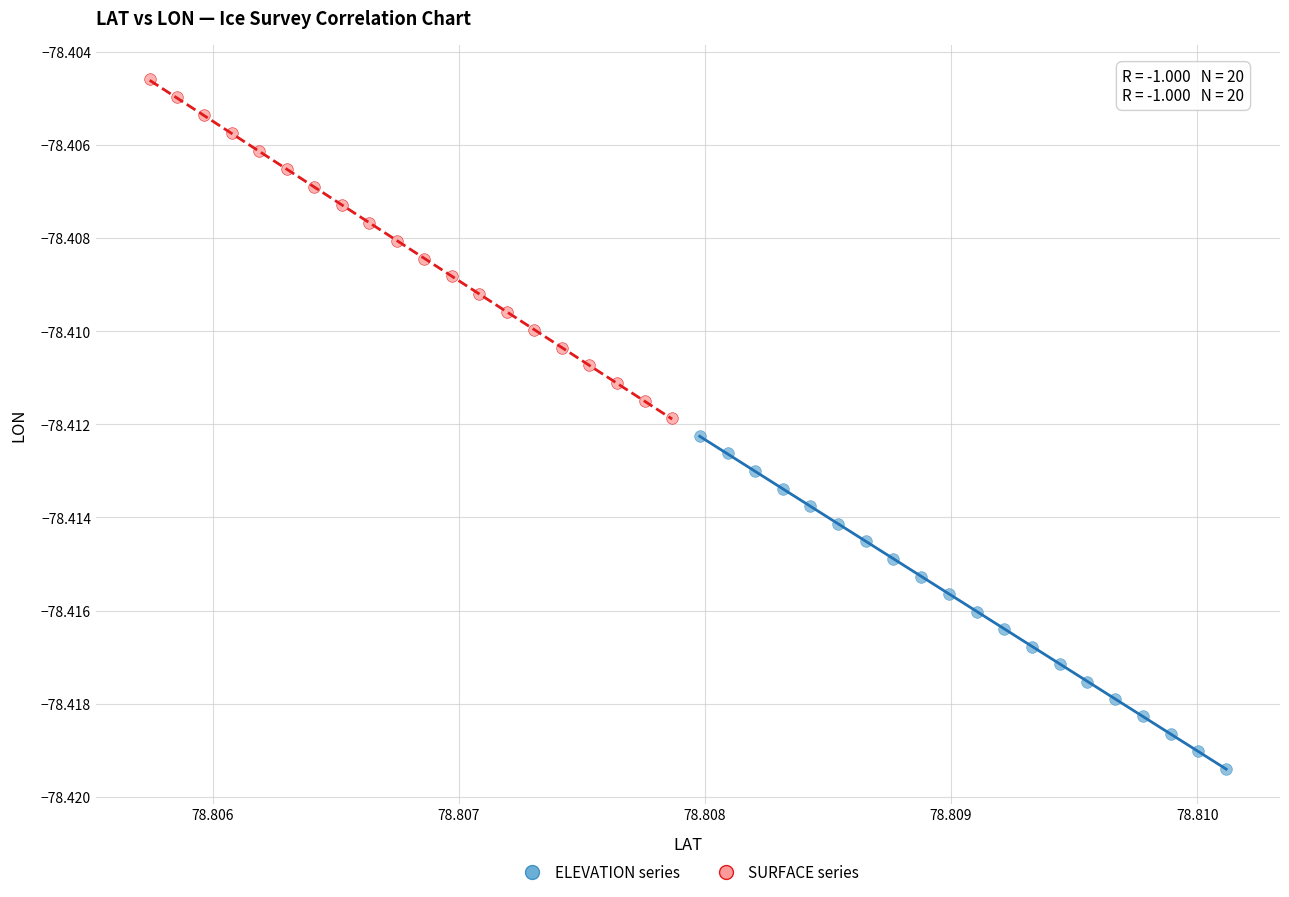

Which series reaches the maximum Y coordinate?

SURFACE series